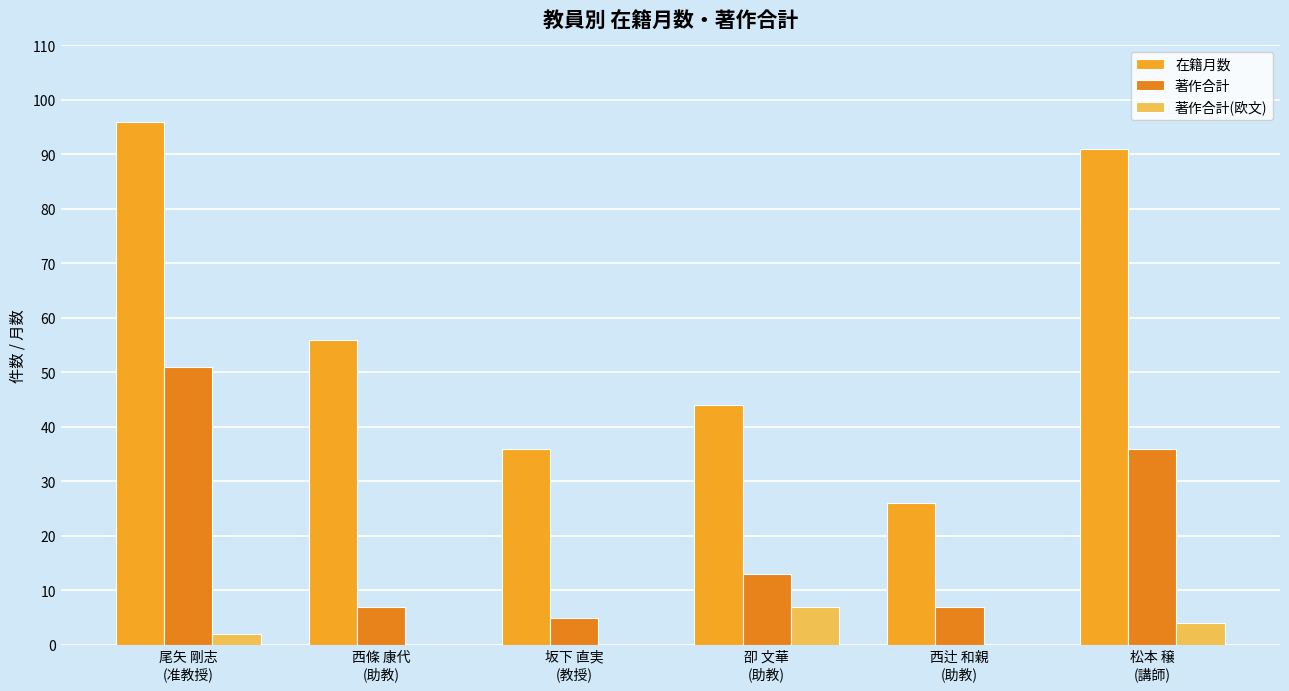

What is the lowest value of the 著作合計 series?

5